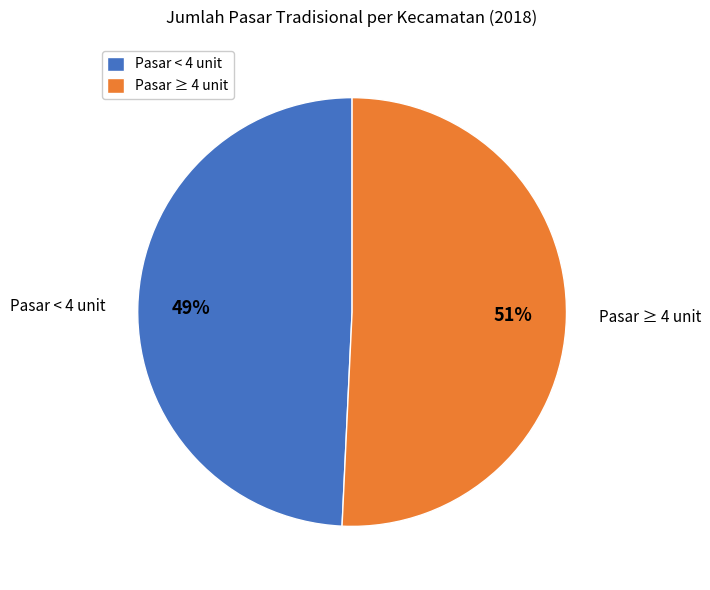

What is the smallest slice in the pie chart?

Pasar < 4 unit